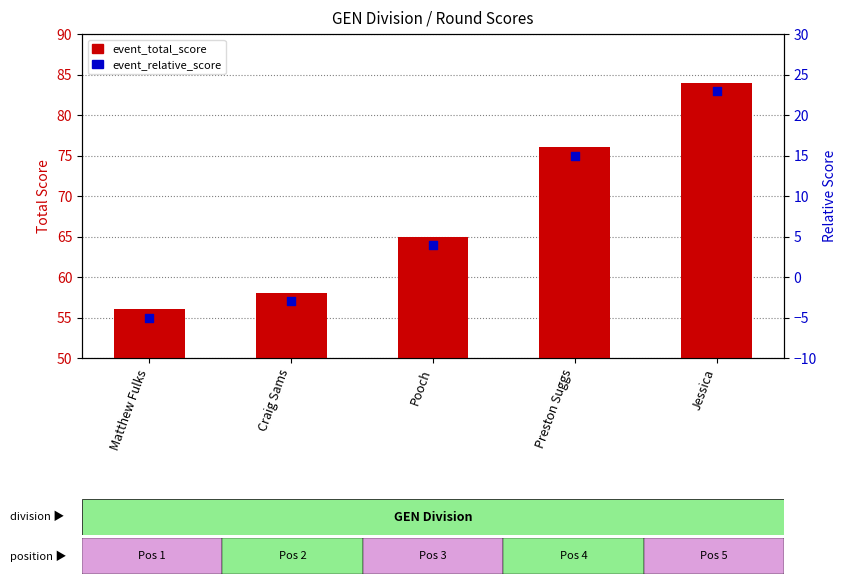

At which category is the sum across all series the highest?

Jessica